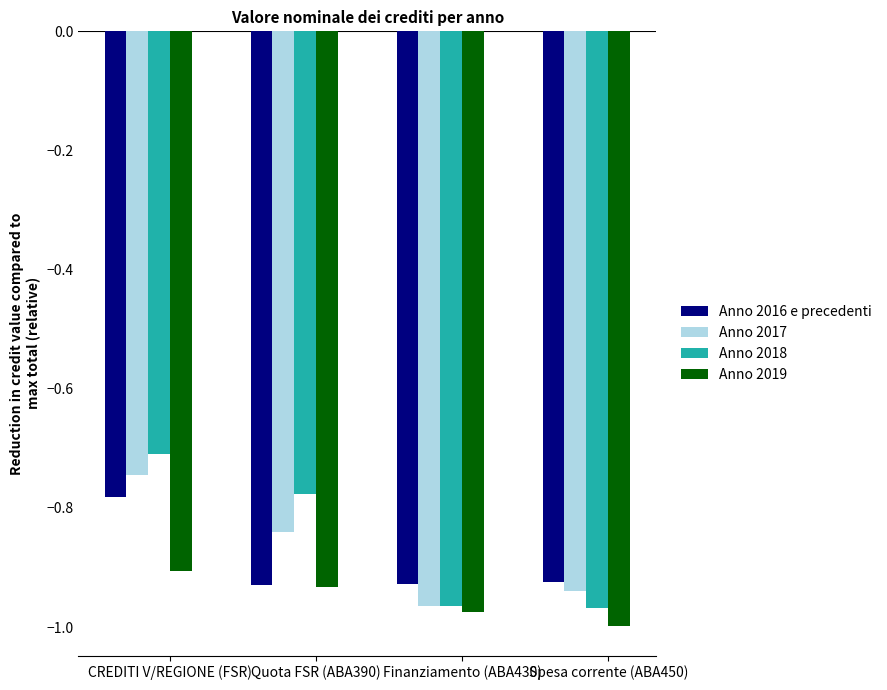

Which category has the lowest value in the Anno 2019 series?

Spesa corrente (ABA450)